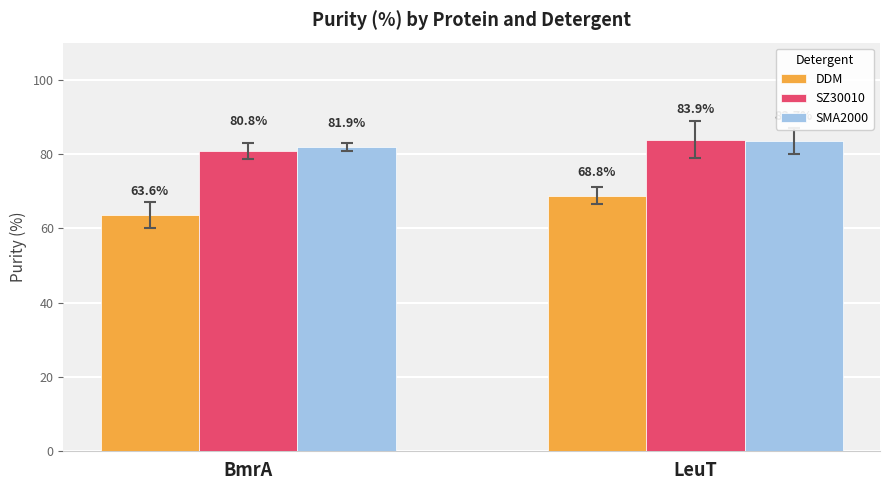

How many SZ30010 values are between 80 and 83?

1